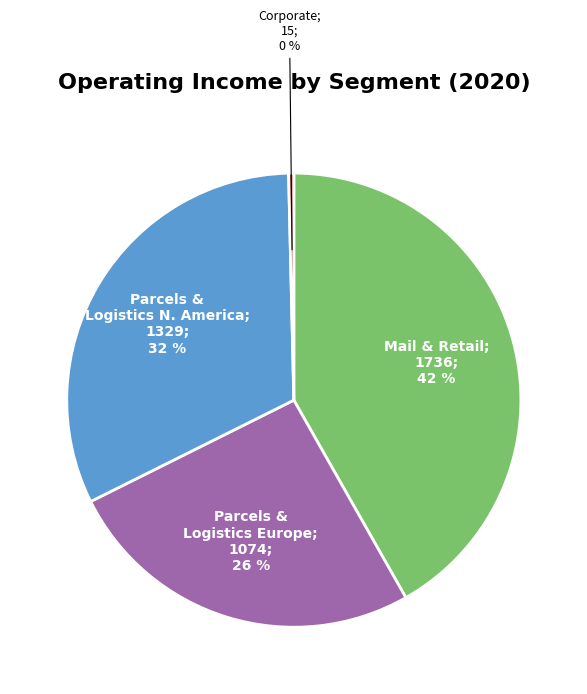

To the nearest percent, what is the average slice percentage?

25%